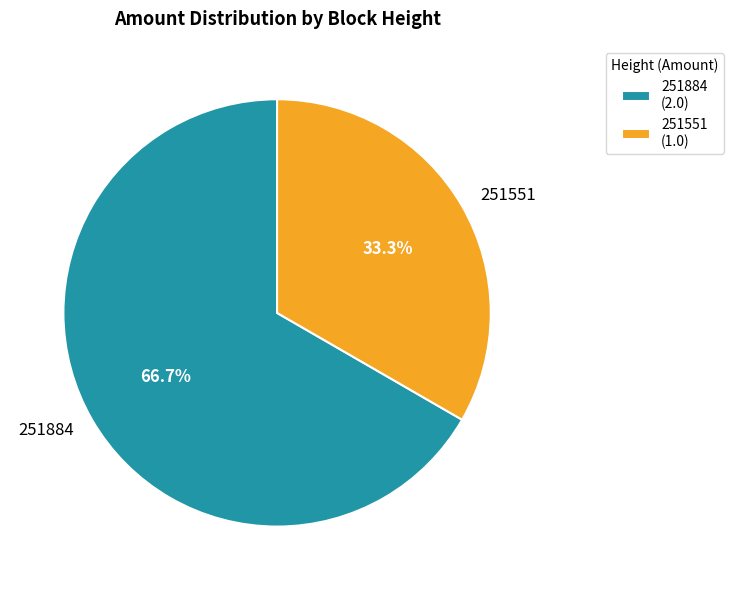

How many slices are in this pie chart?

2